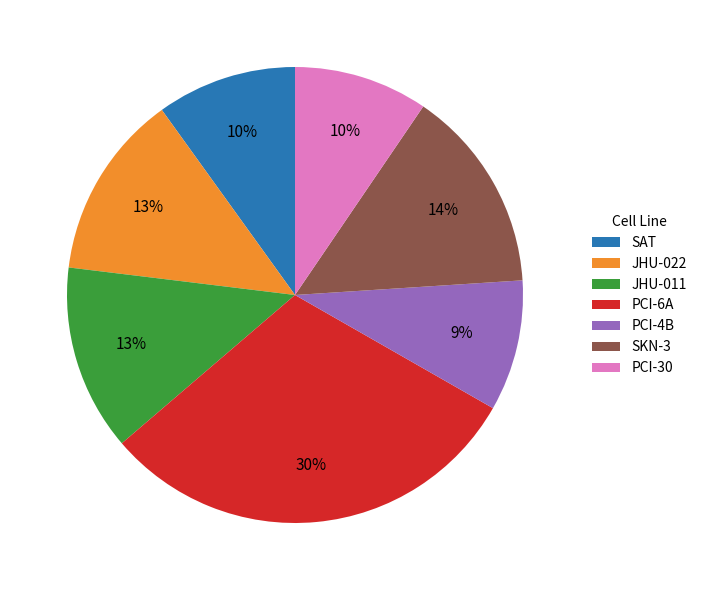

True or false: JHU-022 accounts for 13% of the total.

True